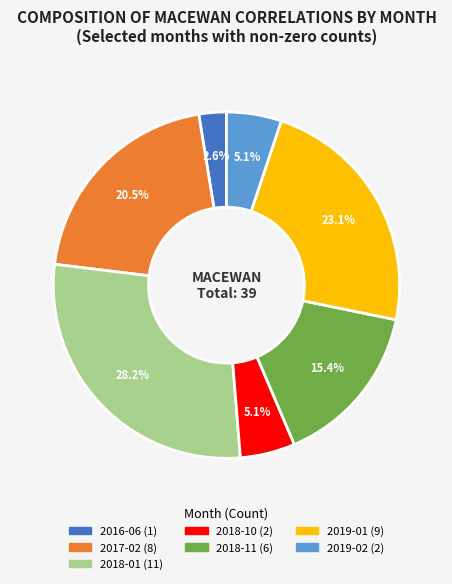

The 2018-01 slice represents 28% of the pie. True or false?

True